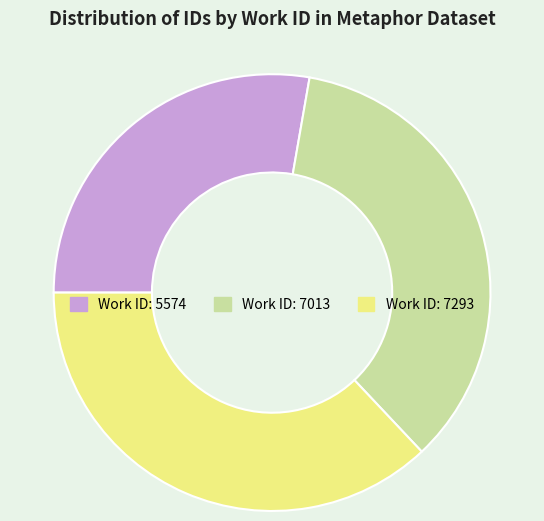

Does any single category account for the majority?

No